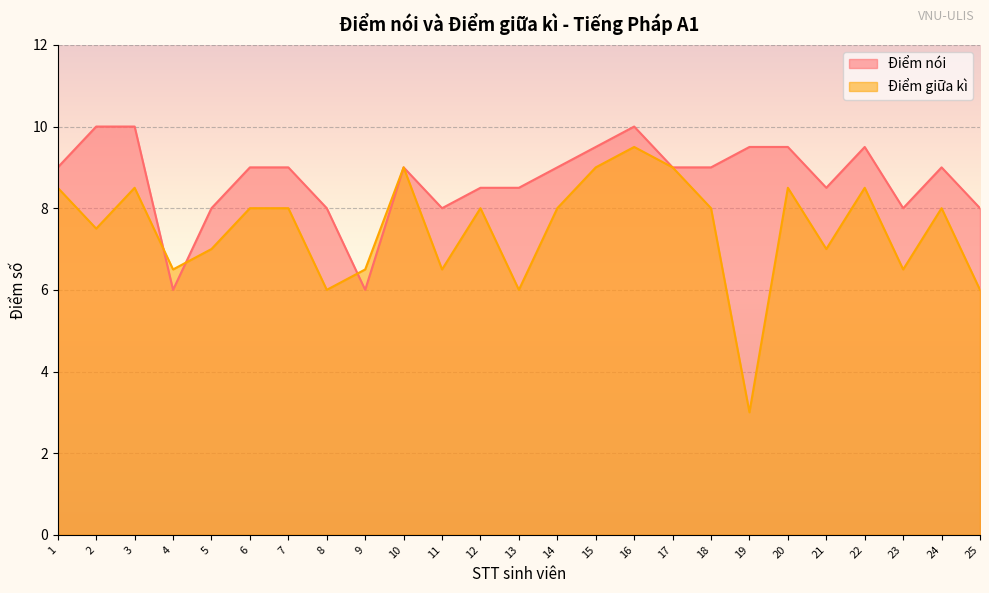

At which category does Điểm nói reach its first local valley?

4